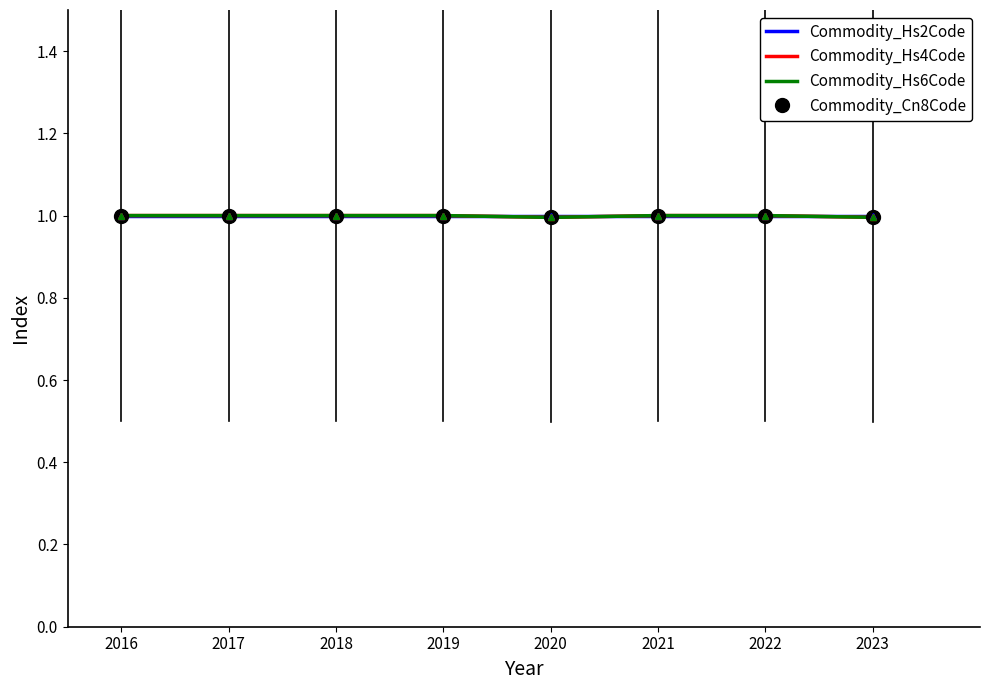

What is the total value across all series at 2017?

4.0